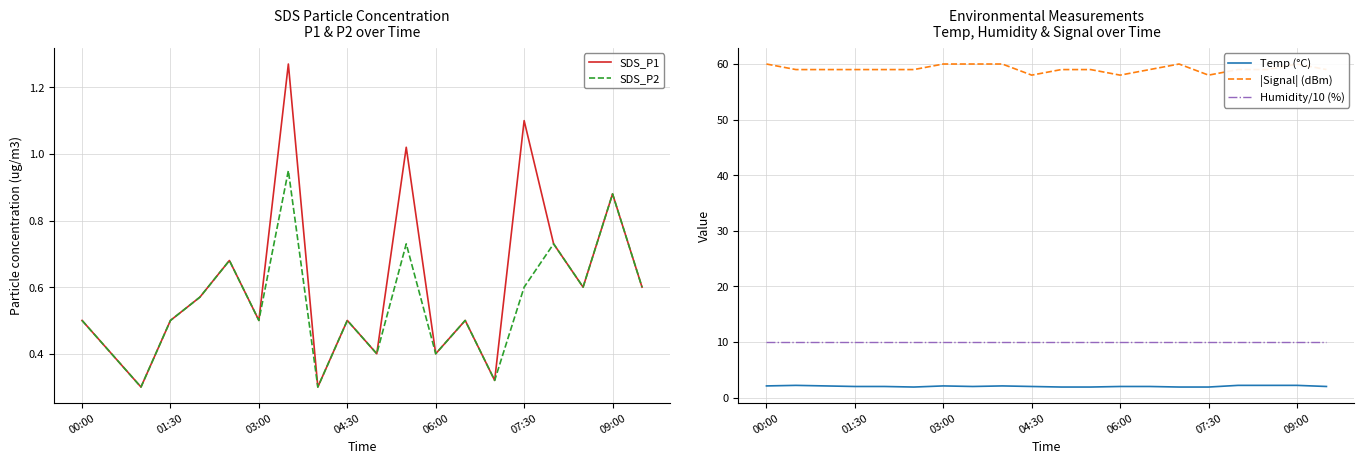

What is the difference between the second highest and second lowest values in the SDS_P2 series?

0.6